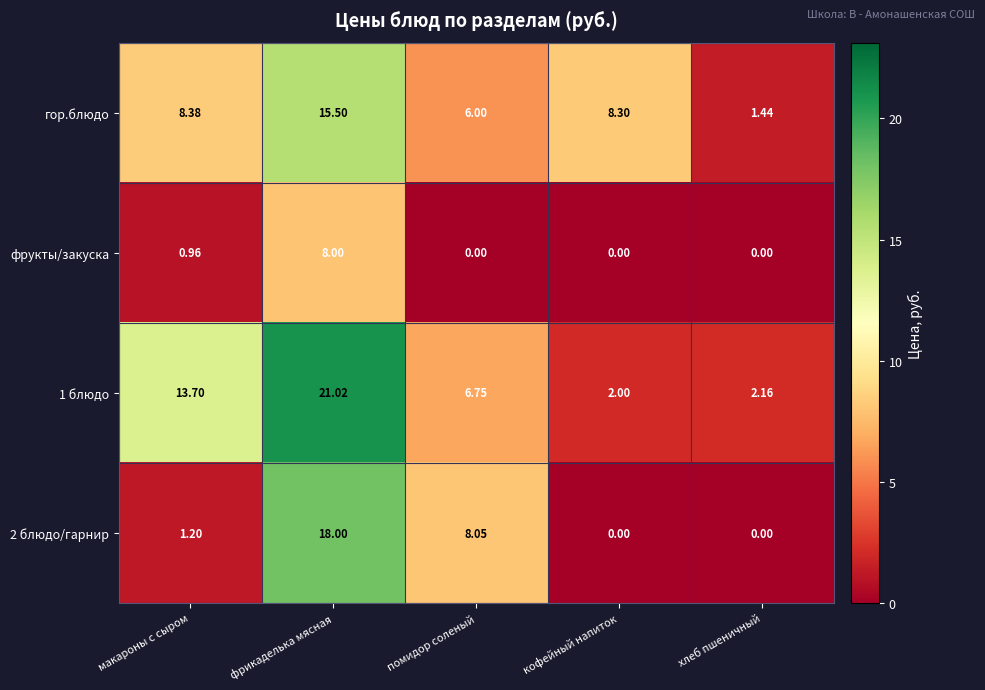

Rank the categories by гор.блюдо value from lowest to highest.

хлеб пшеничный, помидор соленый, кофейный напиток, макароны с сыром, фрикаделька мясная